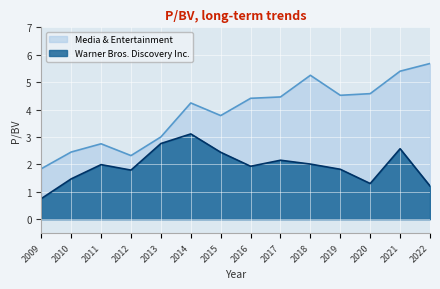

What is the difference between the Media & Entertainment values at 2022 and 2021?

0.3